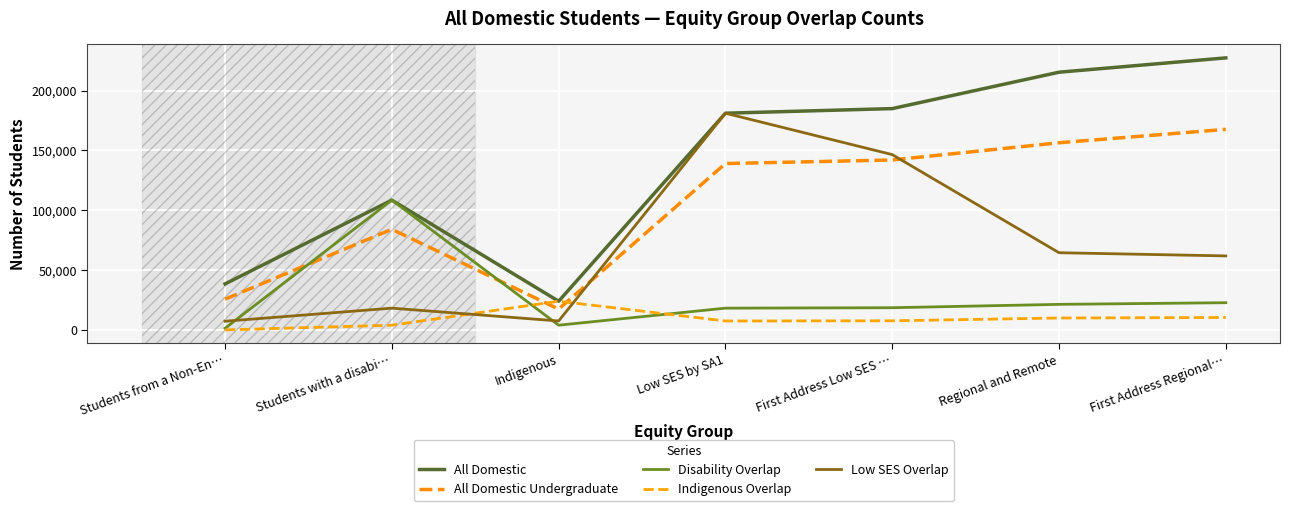

After their last crossing, which series has the higher values: Indigenous Overlap or Low SES Overlap?

Low SES Overlap